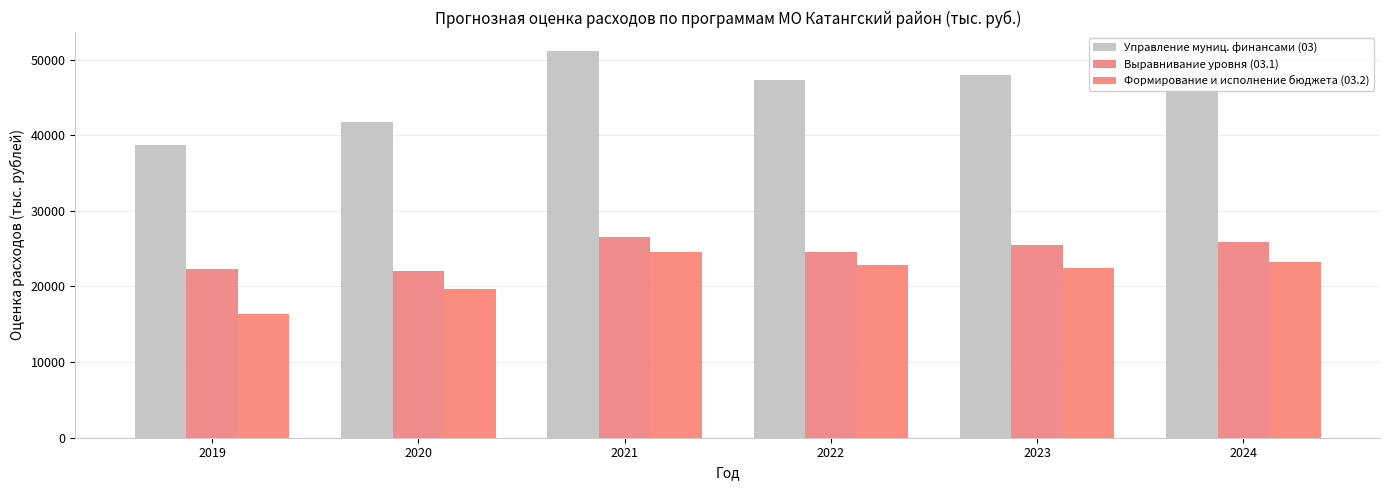

At how many categories does at least one series exceed 31877?

6